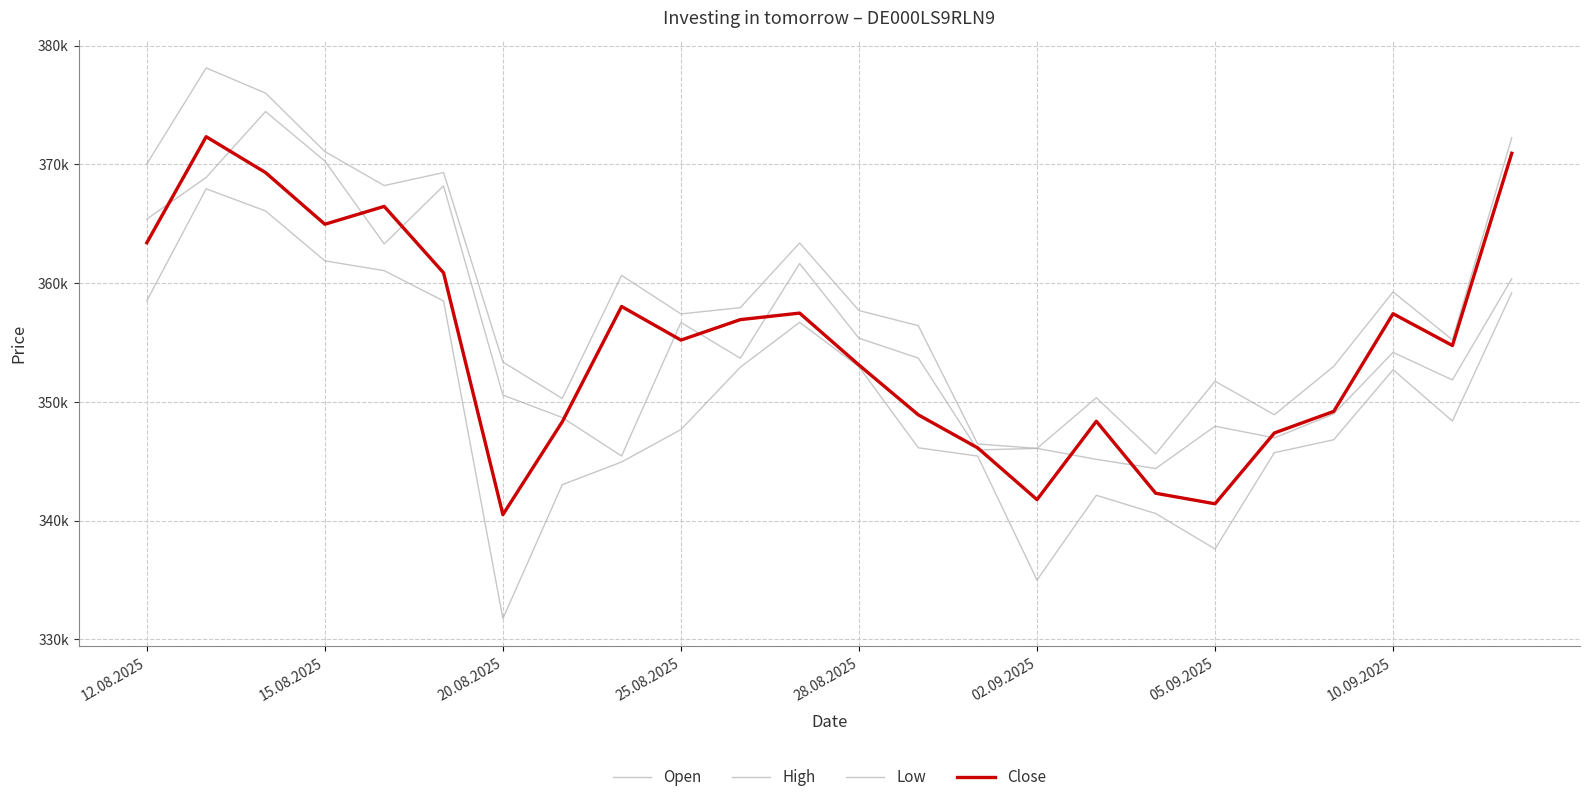

Does the chart have visible grid lines?

Yes